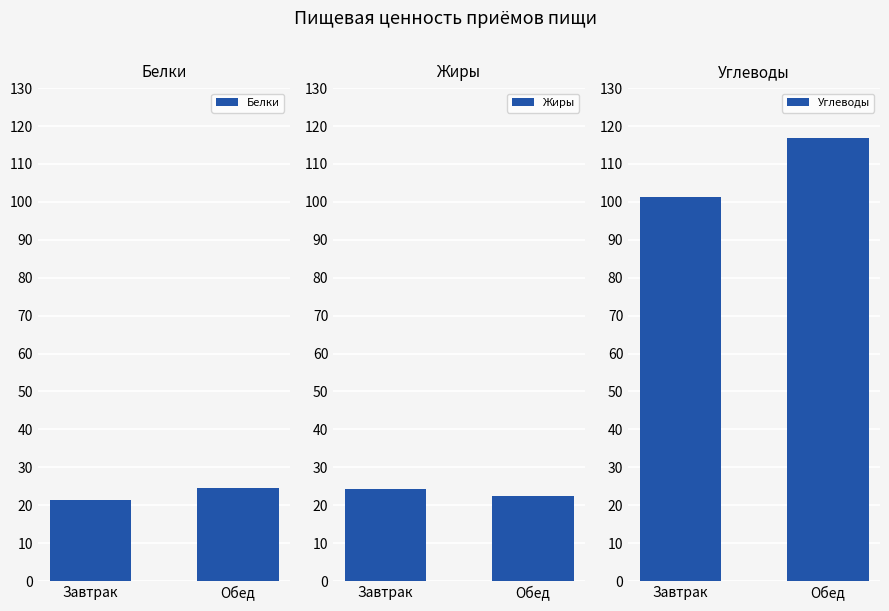

At how many categories does at least one series exceed 67?

2